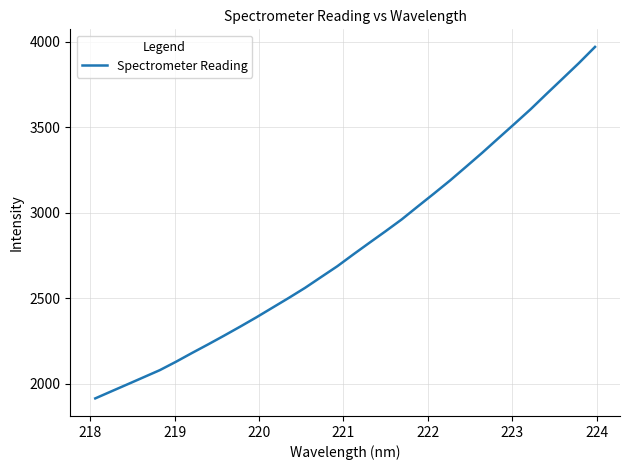

Reading right to left, extract all data points from this chart.

3969.2	3874.7	3784.8	3695.4	3604.6	3519.4	3435.2	3350.5	3269.0	3188.2	3111.6	3036.6	2960.6	2891.5	2824.2	2756.1	2686.5	2623.5	2560.2	2501.9	2445.4	2388.9	2334.6	2281.8	2230.1	2179.8	2128.2	2079.2	2037.8	1996.5	1955.4	1914.0